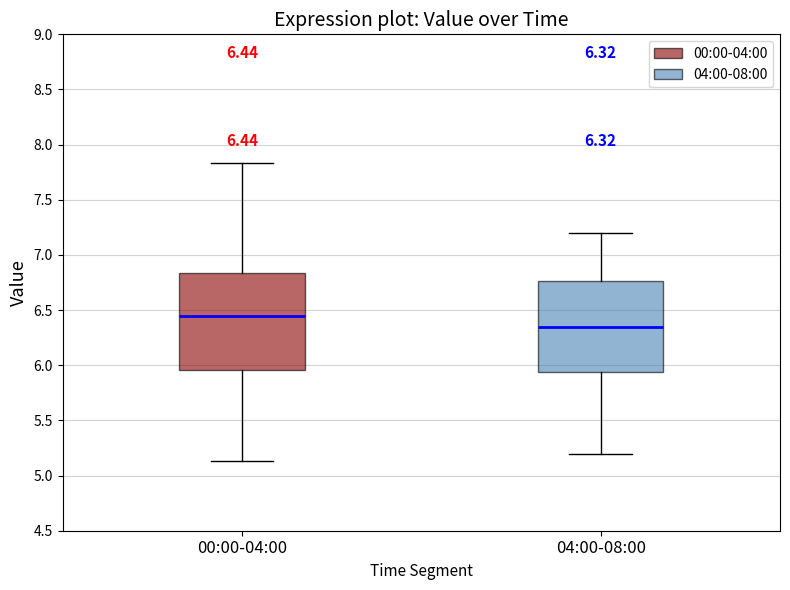

Which box is the tallest, from its lower edge to its upper edge?

00:00-04:00